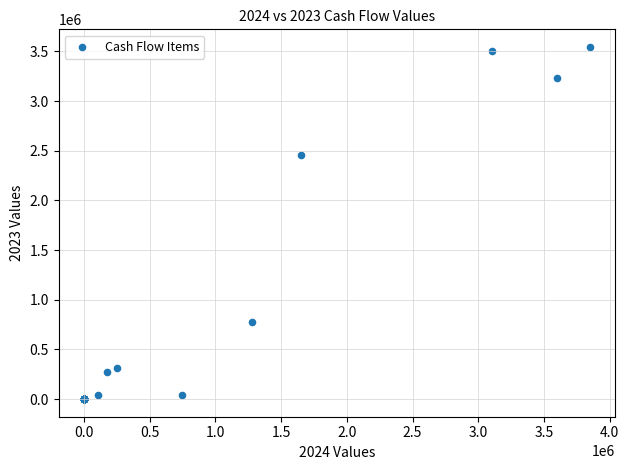

What Y value in the scatter plot is closest to 1772899?

2459120.5